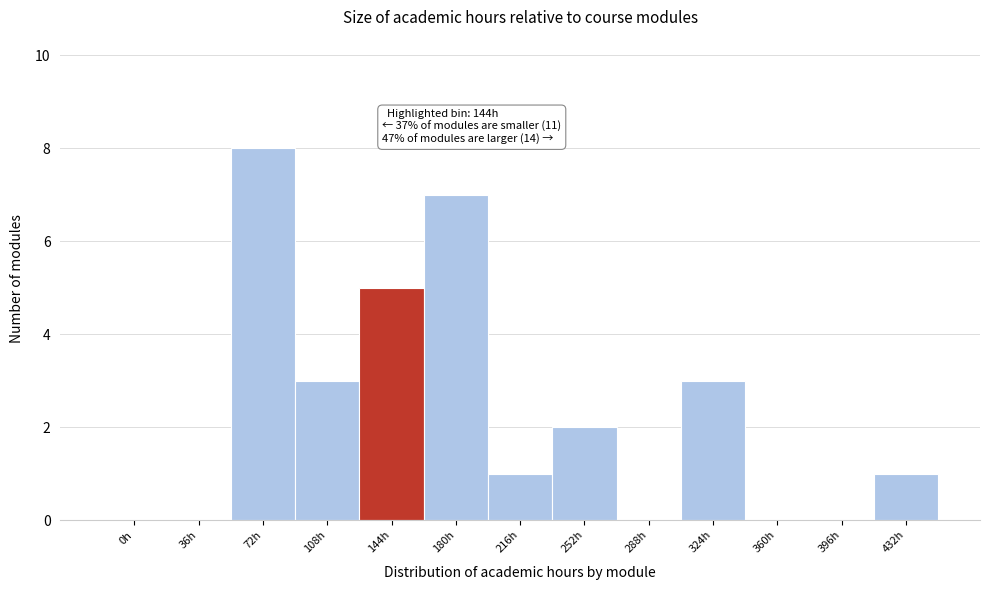

Reading left to right, extract all data points from this chart.

0h=0	36h=0	72h=8	108h=3	144h=5	180h=7	216h=1	252h=2	288h=0	324h=3	360h=0	396h=0	432h=1